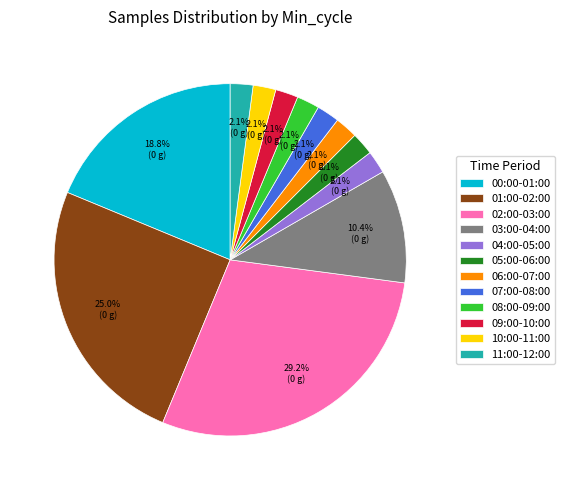

Between 02:00-03:00 and 04:00-05:00, which is larger?

02:00-03:00